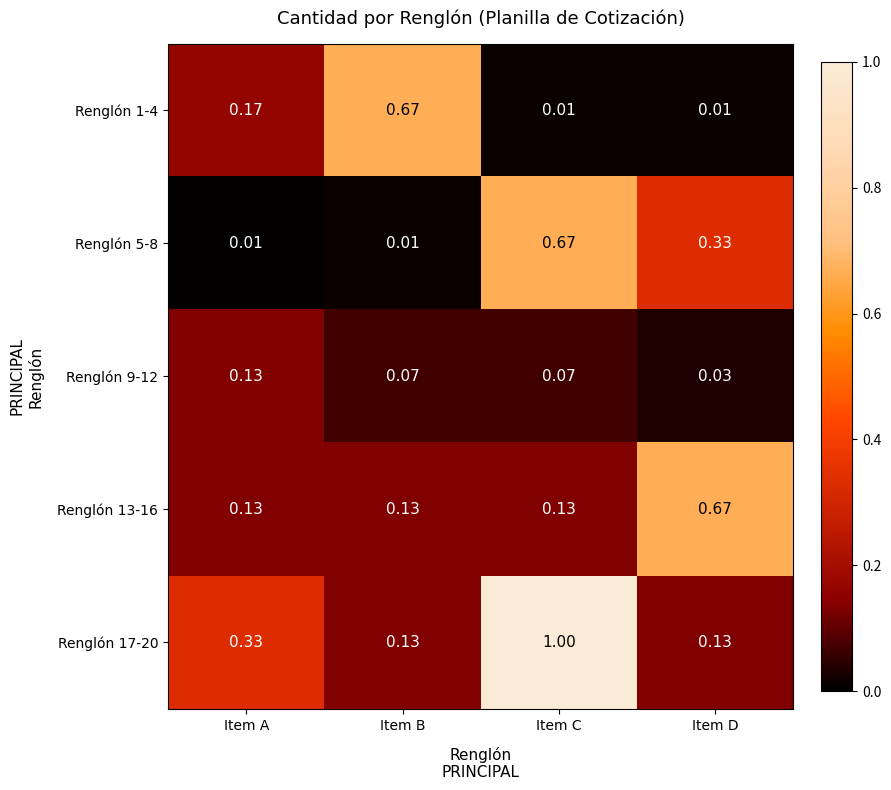

Is the value of Renglón 1-4 at Item B greater than the value of Renglón 5-8 at Item D?

Yes